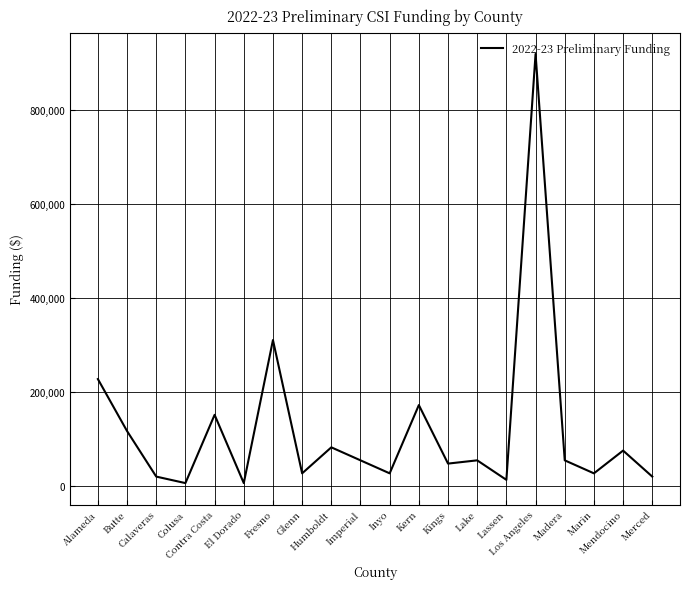

Reading right to left, extract all data points from this chart.

20747	76072	27663	55325	919774	13831	55325	48409	172891	27663	55325	82988	27663	311203	6916	152144	6916	20747	117566	228216